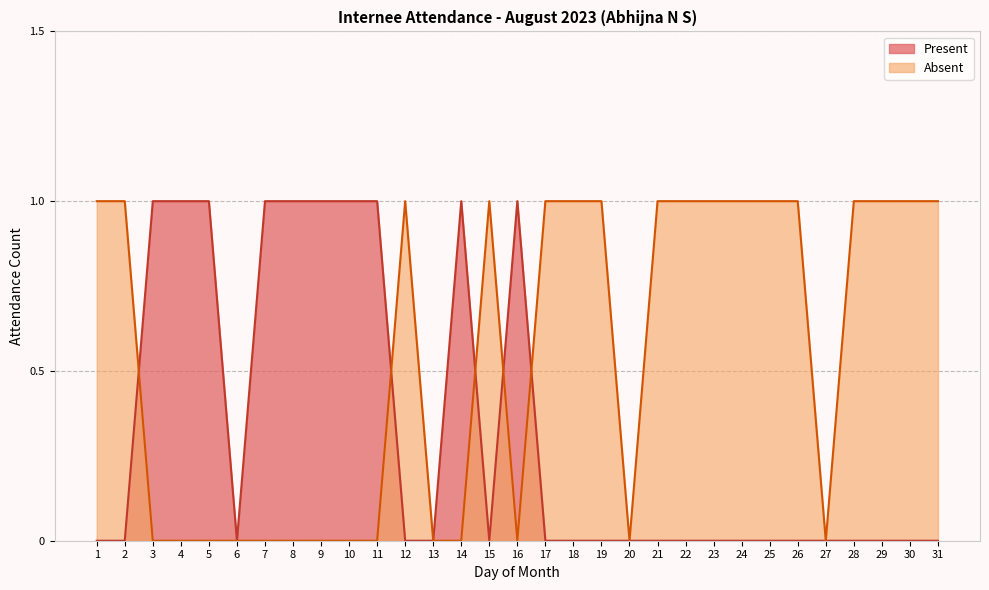

What are all the series names shown in the legend?

Present, Absent